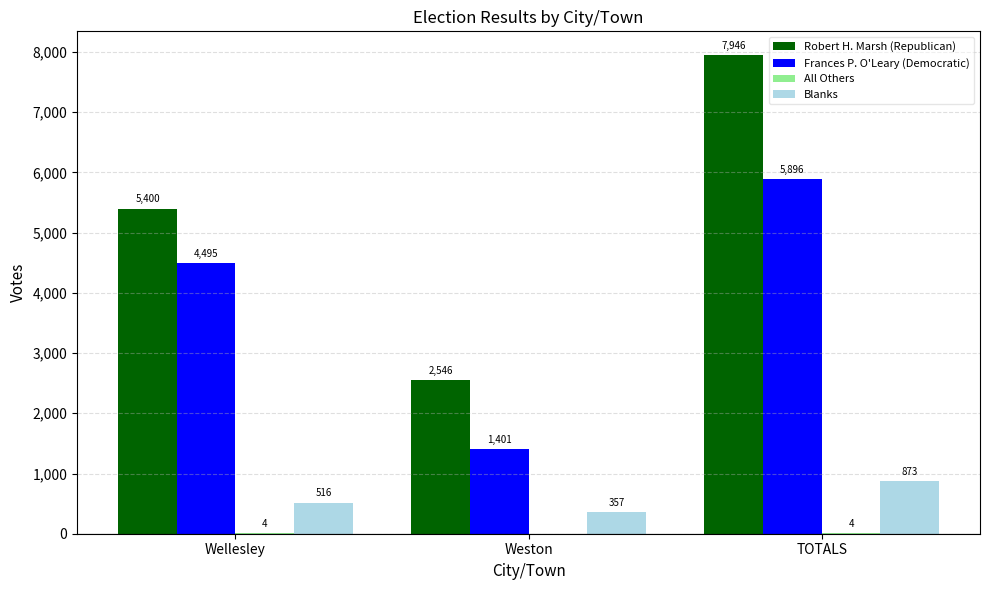

Which category has the highest value in the Frances P. O'Leary (Democratic) series?

TOTALS